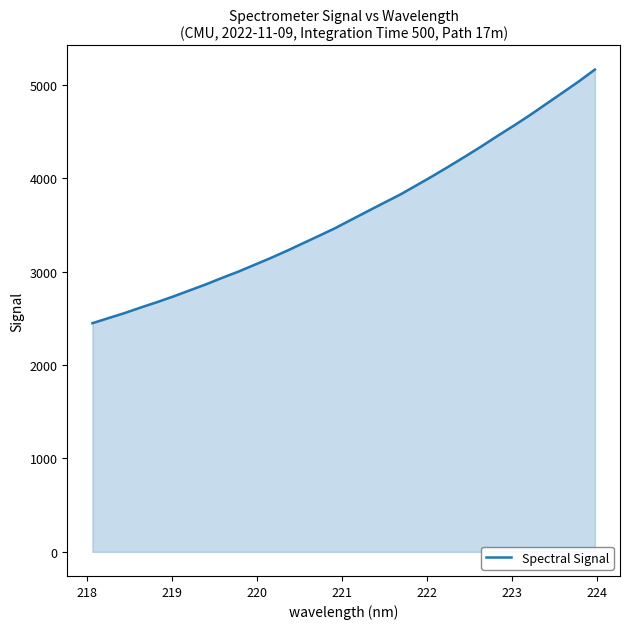

Count the number of categories in the chart.

32